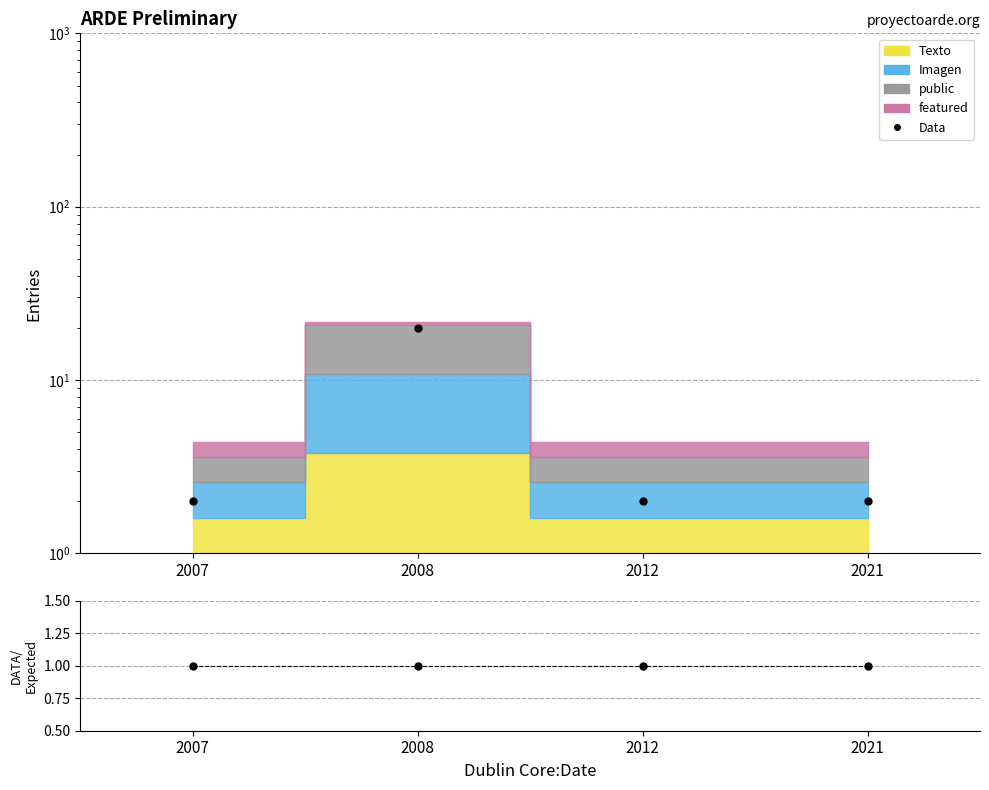

What is the difference between the Data values at 2012 and 2008?

18